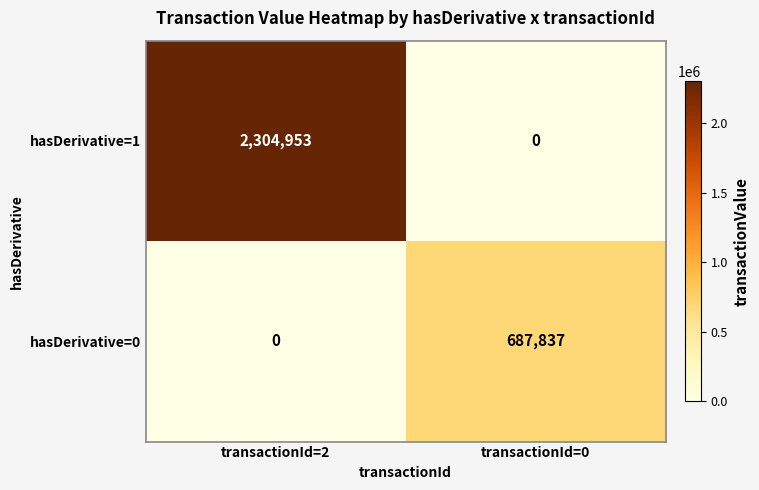

What is the spread (max minus min) of values at transactionId=2?

2304953